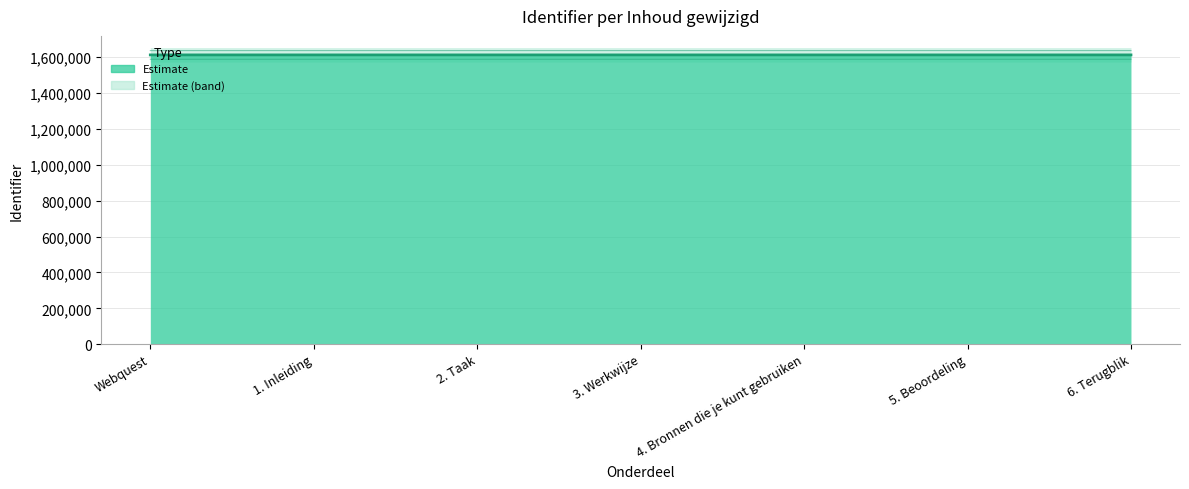

What is the minimum value shown in the chart?

1588465.2